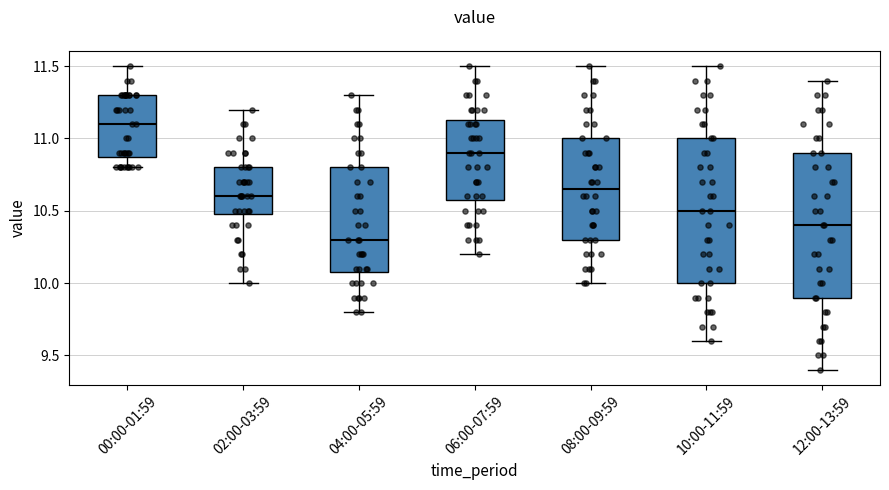

Which box's median line is the highest?

00:00-01:59